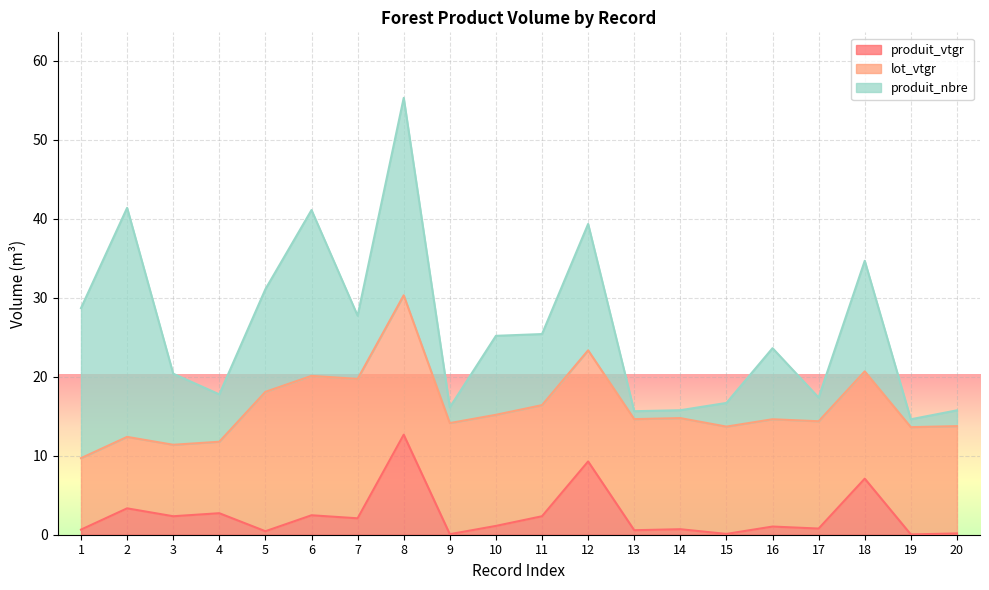

True or false: lot_vtgr and produit_vtgr cross at least once.

False